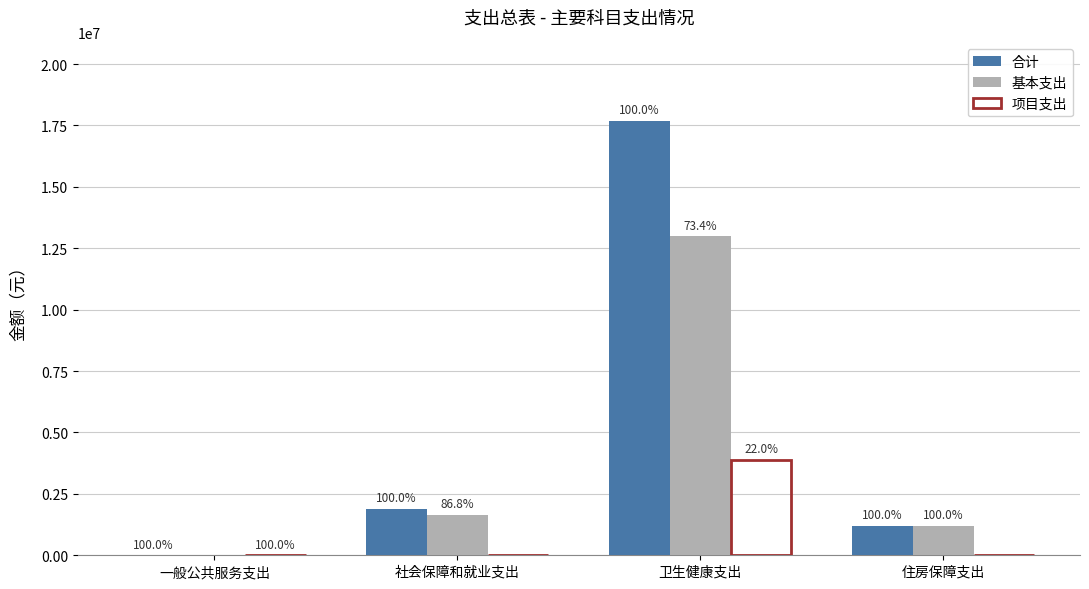

Does the chart contain stacked bars?

No